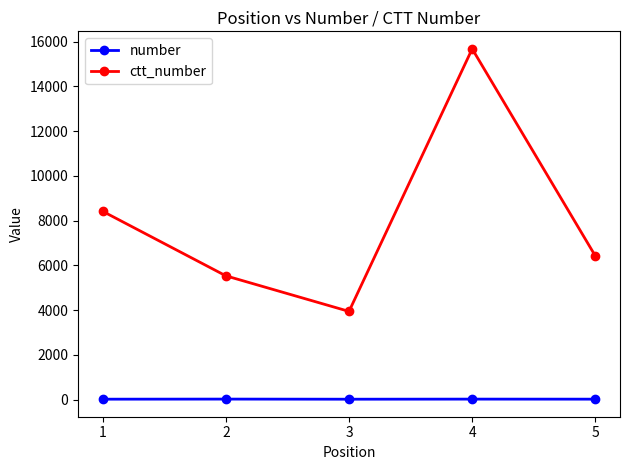

List the labels in order of ctt_number value, largest first.

4, 1, 5, 2, 3